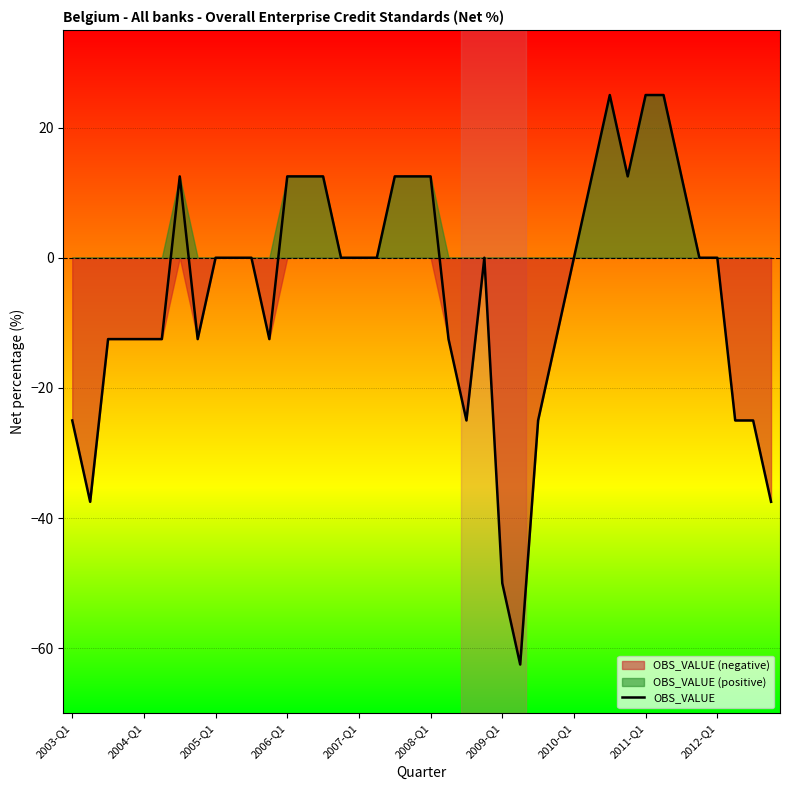

How many lines are shown in the chart?

1